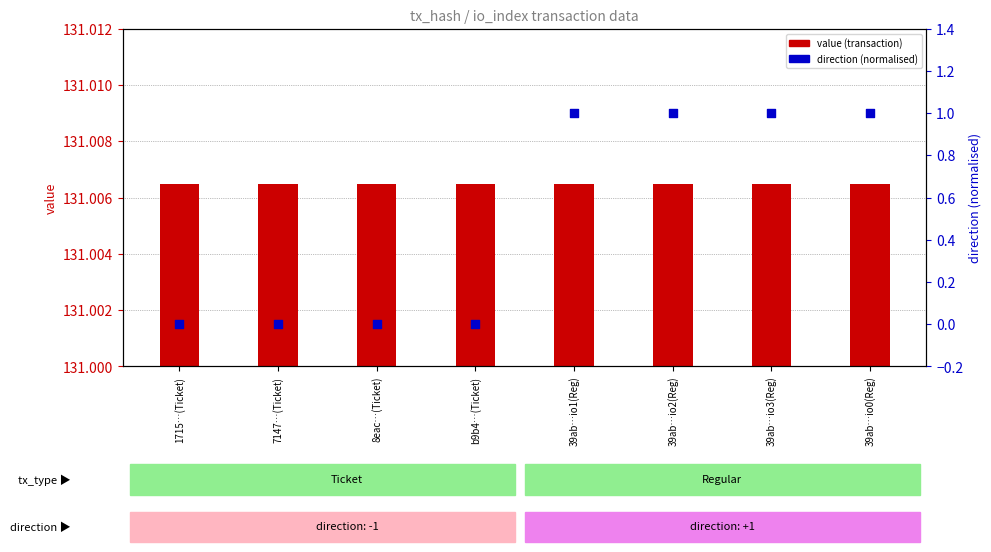

Which series reaches the minimum Y coordinate?

direction (normalised)